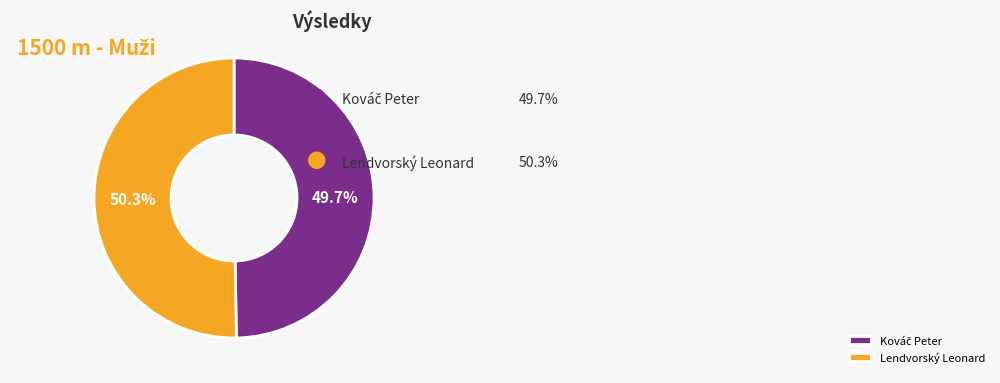

How much of the chart is everything except Lendvorský Leonard?

49.7%